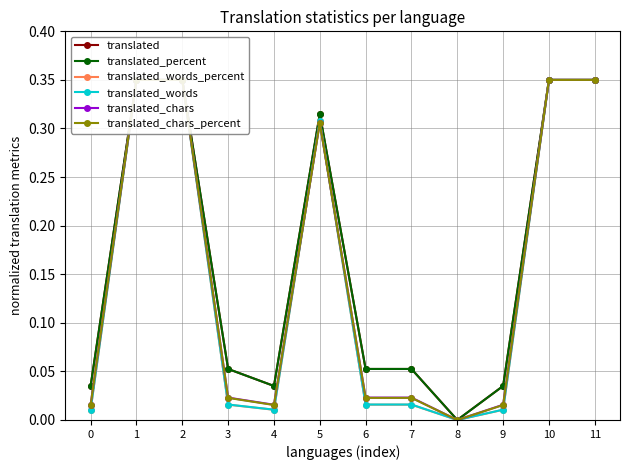

Between 11 and 10, which is larger?

11